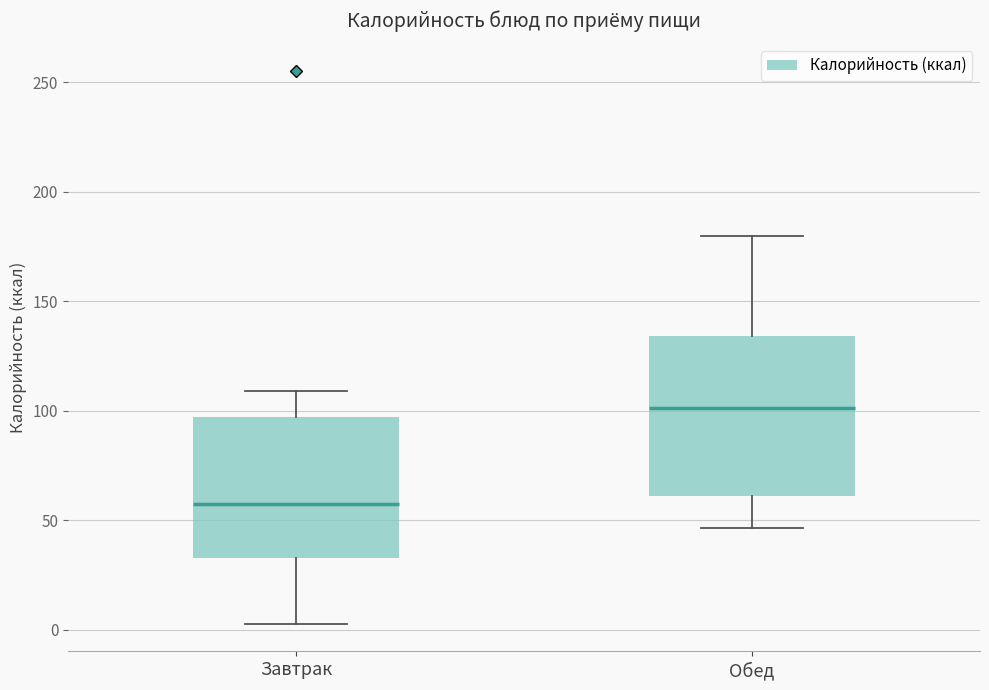

Where does the lower whisker of the box for Обед end on the y-axis? The values are not printed on the chart, so give them approximately, as read against the axis.

45